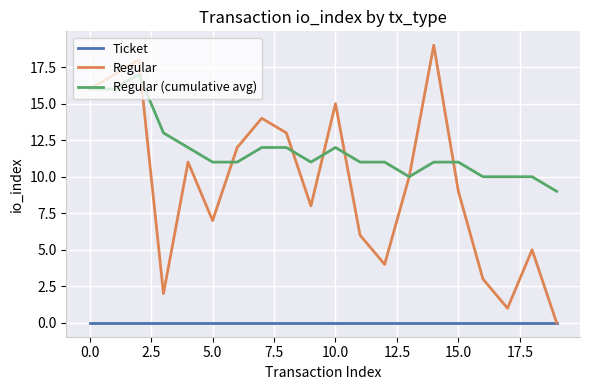

What is the highest value of the Regular (cumulative avg) series?

17